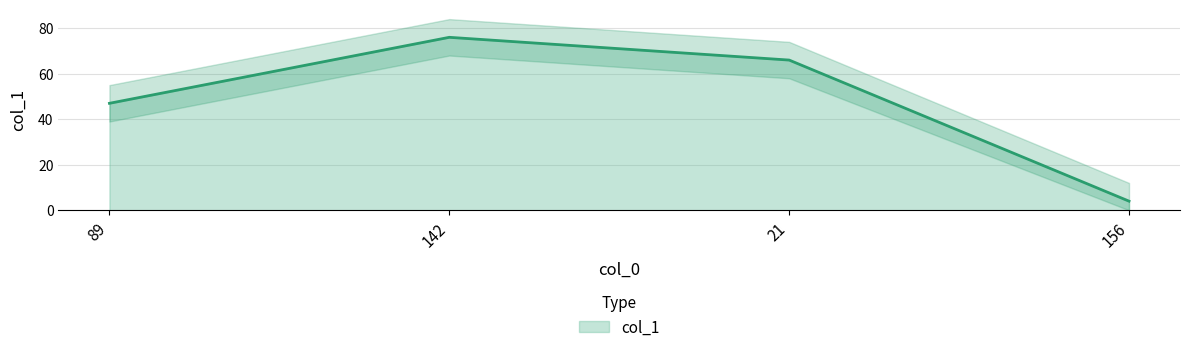

What is the value of the 3rd point from the left?

66